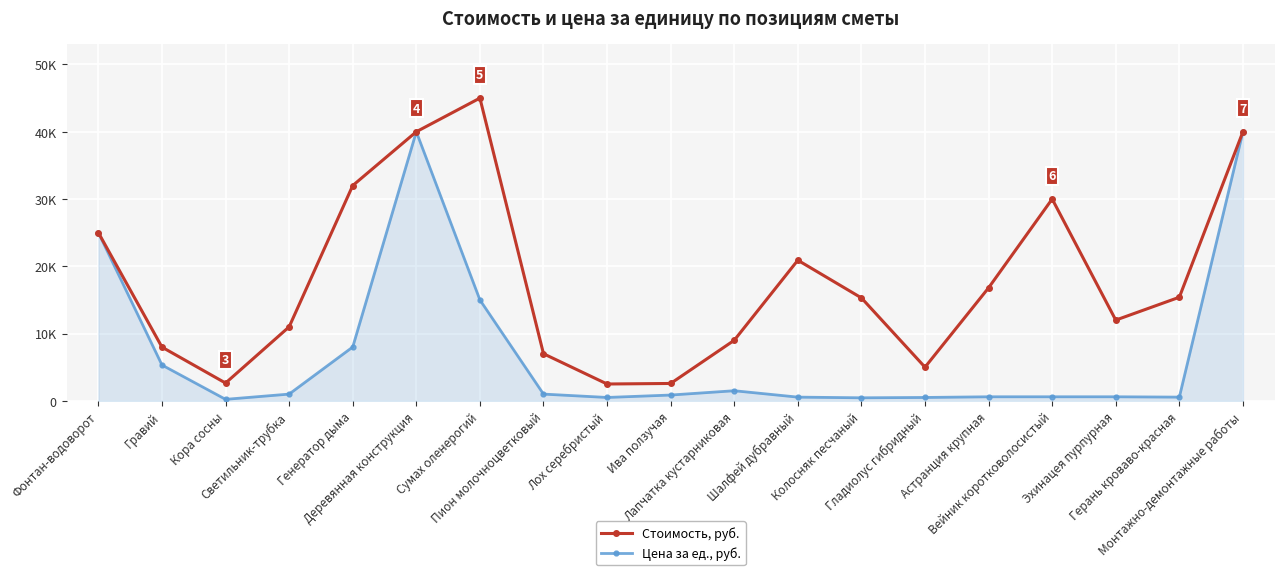

What is the greatest value displayed?

45000.0